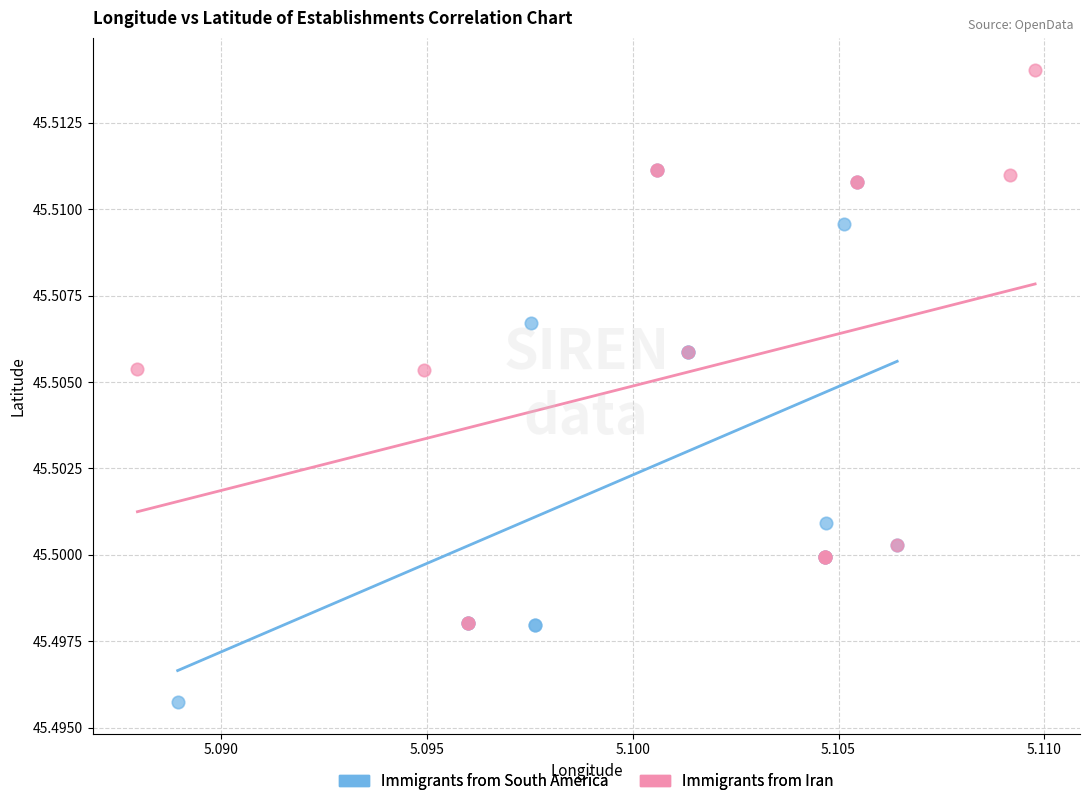

Which series reaches the maximum Y coordinate?

Immigrants from Iran